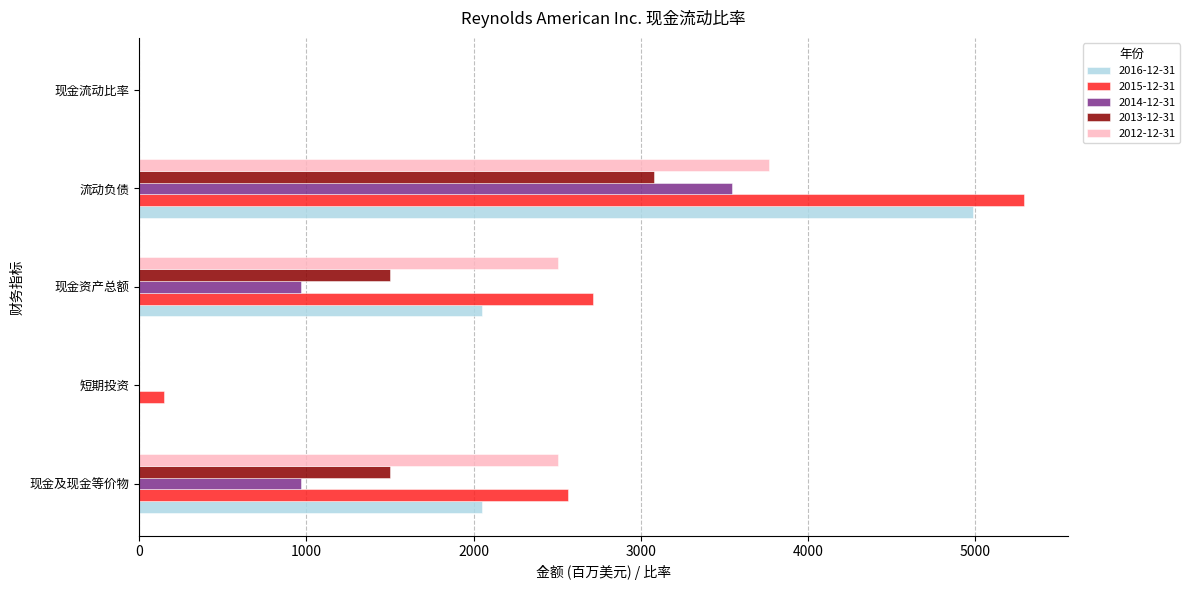

Between 现金资产总额 and 流动负债, which series saw the biggest shift?

2016-12-31